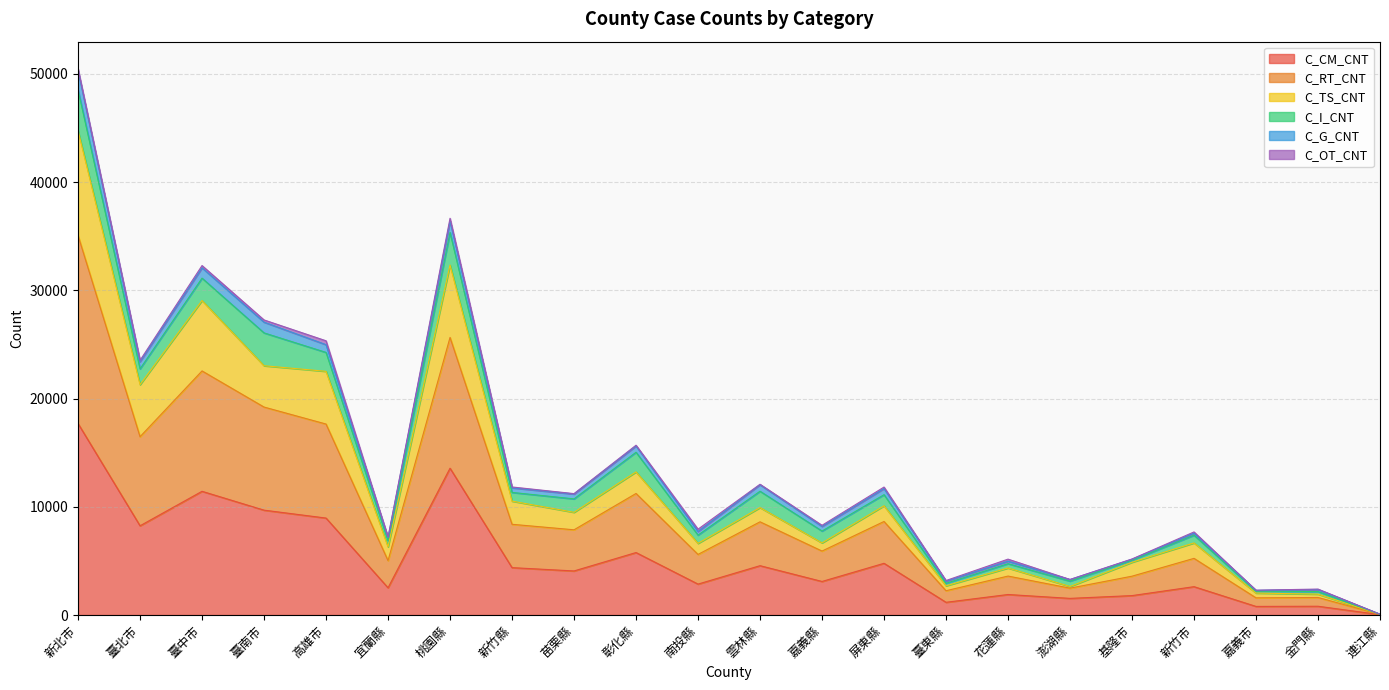

At which label does C_TS_CNT first exceed 9488?

新北市